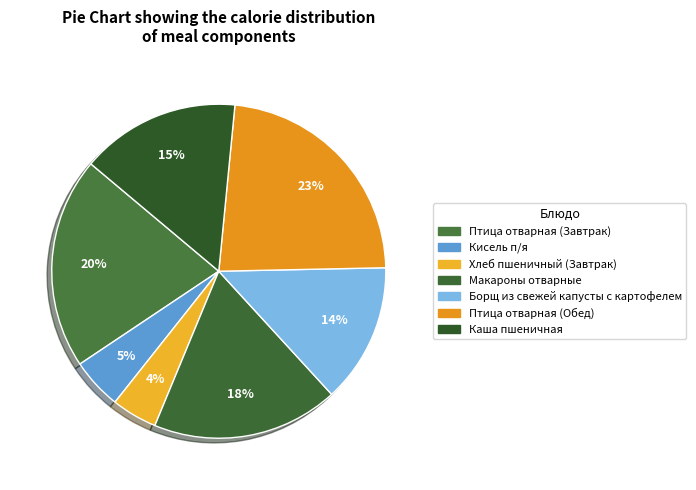

To the nearest percent, what portion does Каша пшеничная represent?

15%